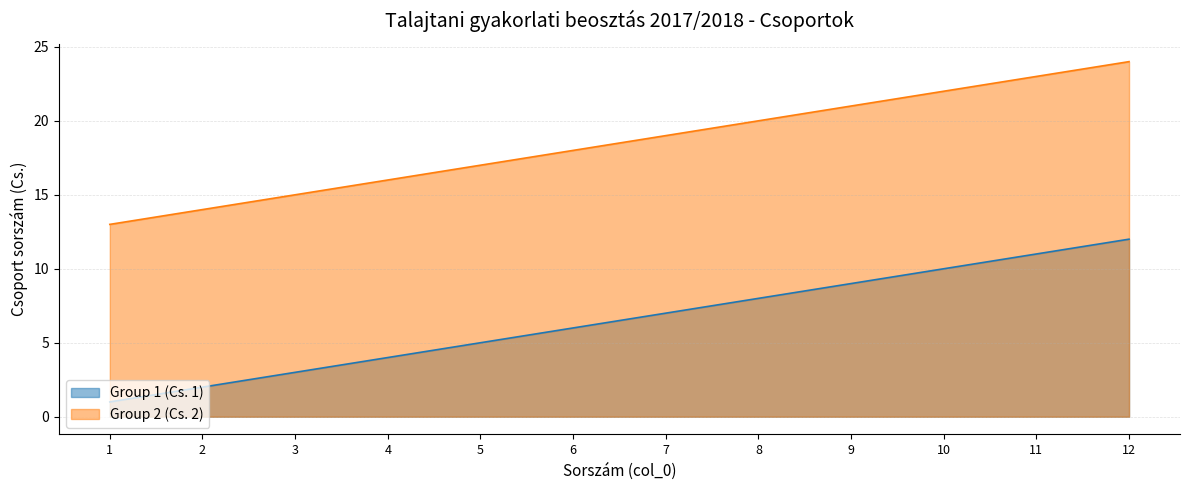

What is the value of the Group 2 (Cs. 2) point at the 10th from the left?

22